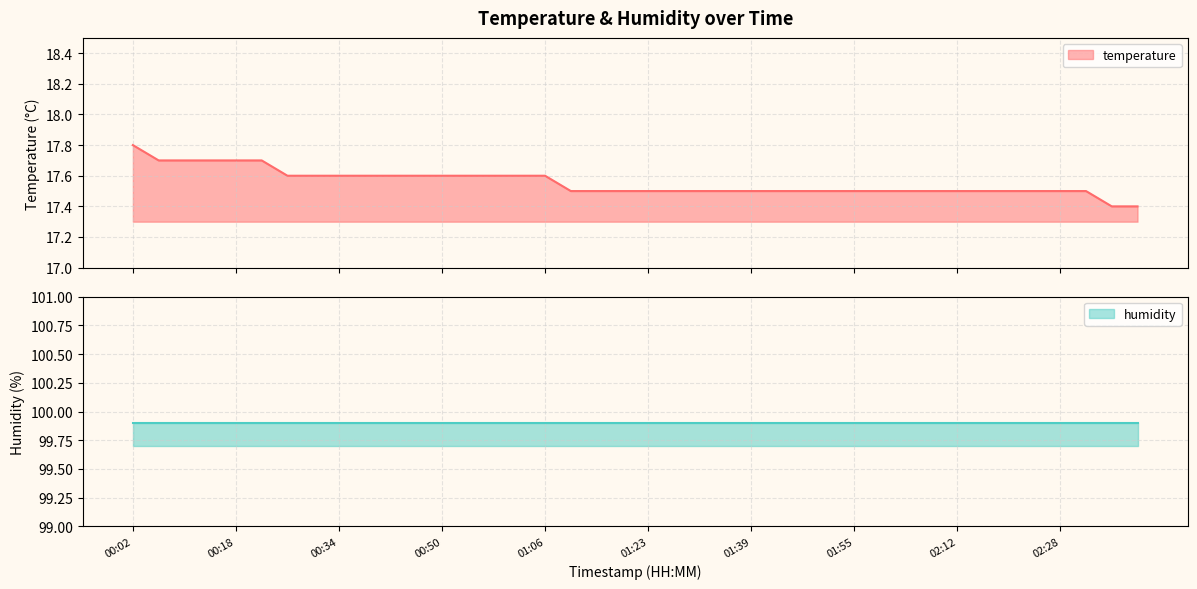

Reading left to right, extract all data points from this chart.

00:02=17.8	00:06=17.7	00:10=17.7	00:14=17.7	00:18=17.7	00:22=17.7	00:26=17.6	00:30=17.6	00:34=17.6	00:38=17.6	00:42=17.6	00:46=17.6	00:50=17.6	00:54=17.6	00:58=17.6	01:02=17.6	01:06=17.6	01:11=17.5	01:15=17.5	01:19=17.5	01:23=17.5	01:27=17.5	01:31=17.5	01:35=17.5	01:39=17.5	01:43=17.5	01:47=17.5	01:51=17.5	01:55=17.5	02:00=17.5	02:04=17.5	02:08=17.5	02:12=17.5	02:16=17.5	02:20=17.5	02:24=17.5	02:28=17.5	02:32=17.5	02:36=17.4	02:40=17.4